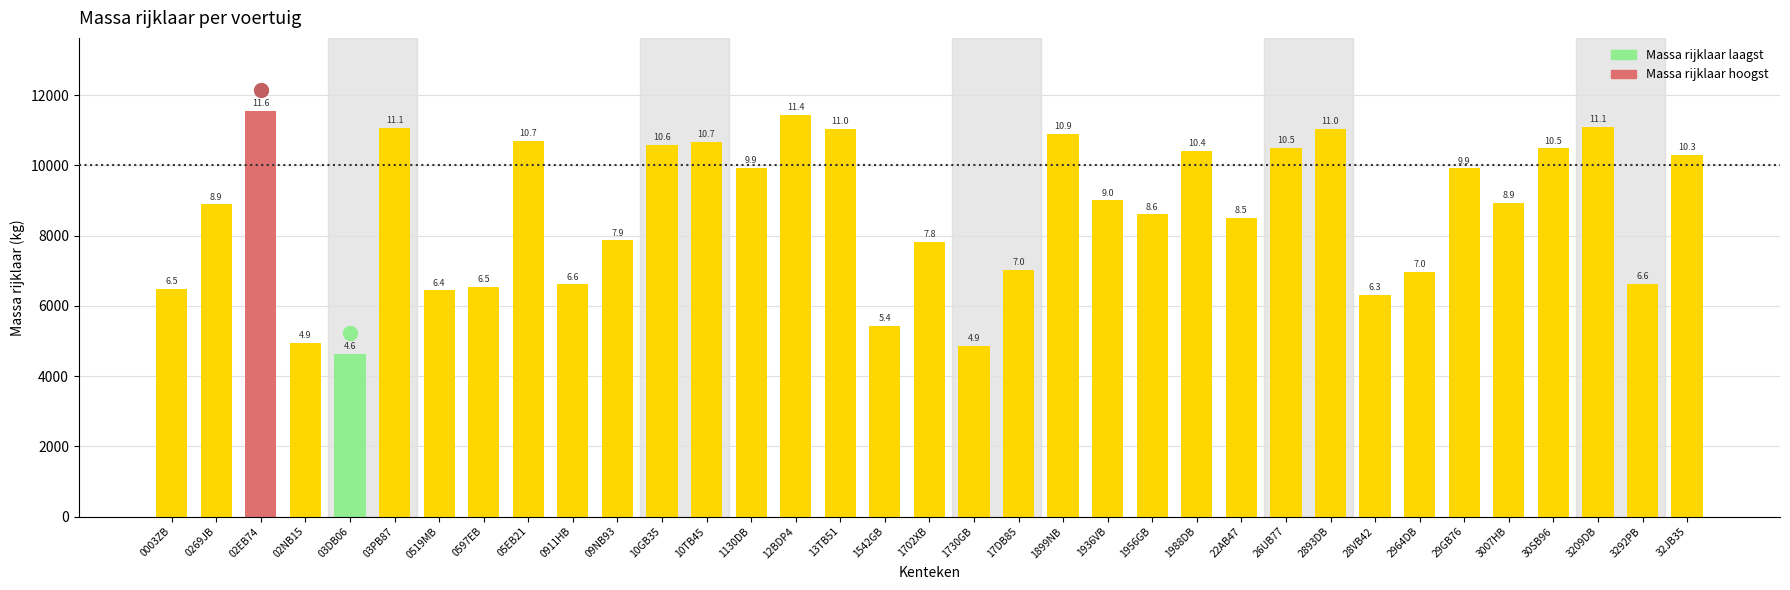

Does the chart contain any negative values?

No